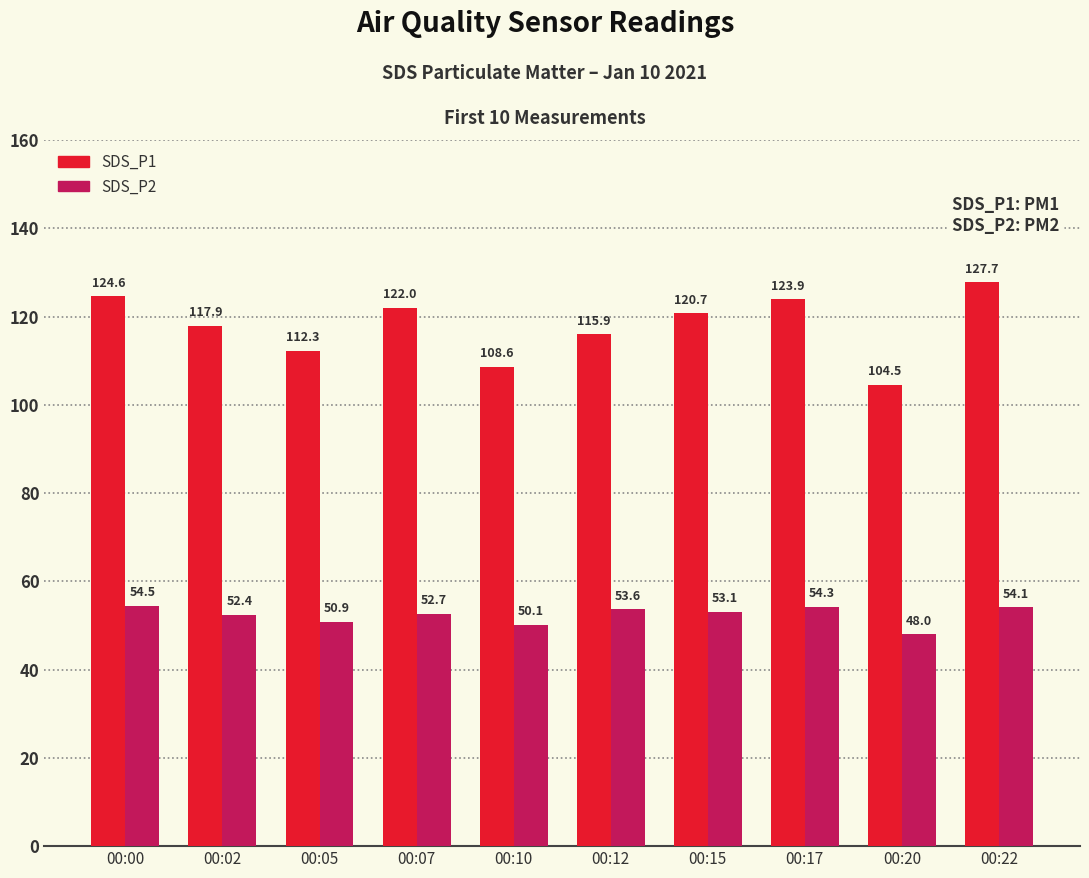

What is the value of the SDS_P1 bar at the 8th from the left?

123.9